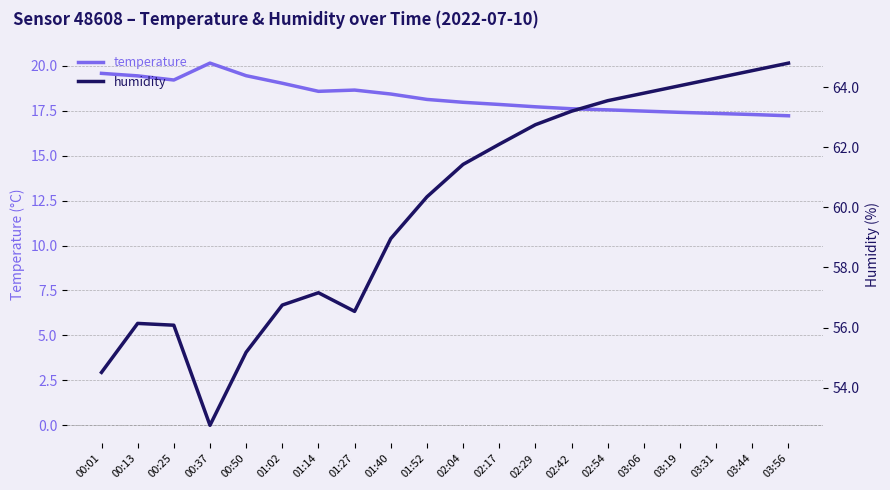

What is the value of the humidity point at the 2nd from the left?

56.1